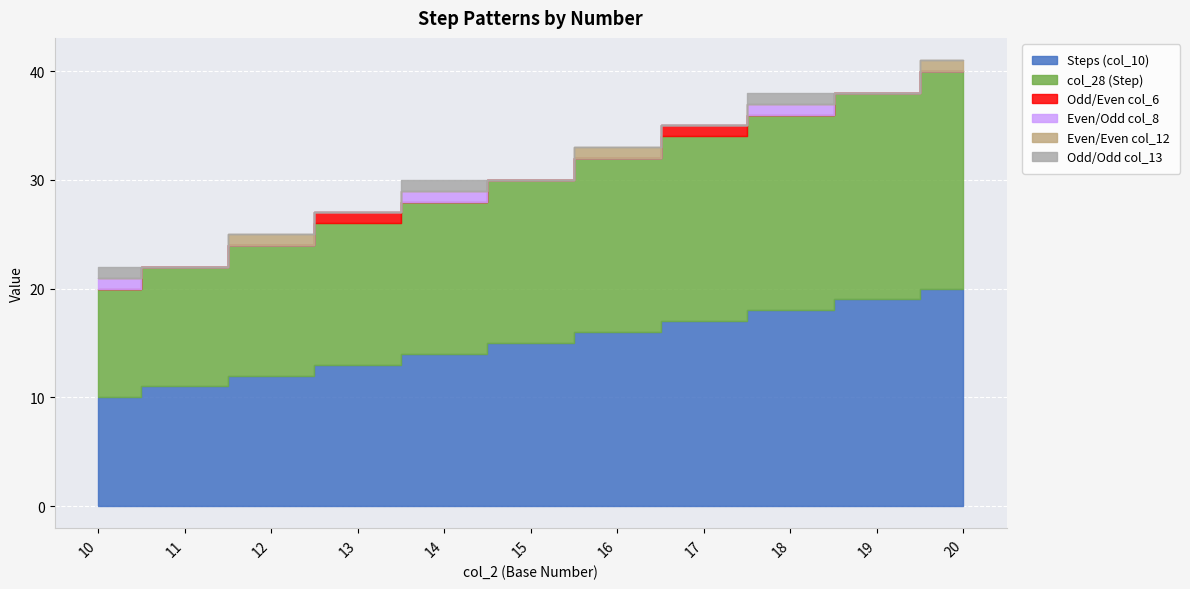

What is the difference between the maximum and minimum values in the Even/Odd col_8 series?

1